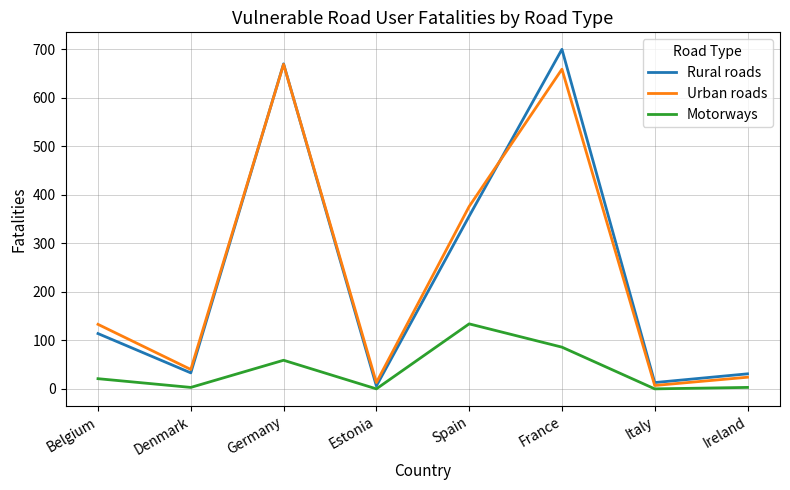

The Urban roads series shows 1020 at France. True or false?

False